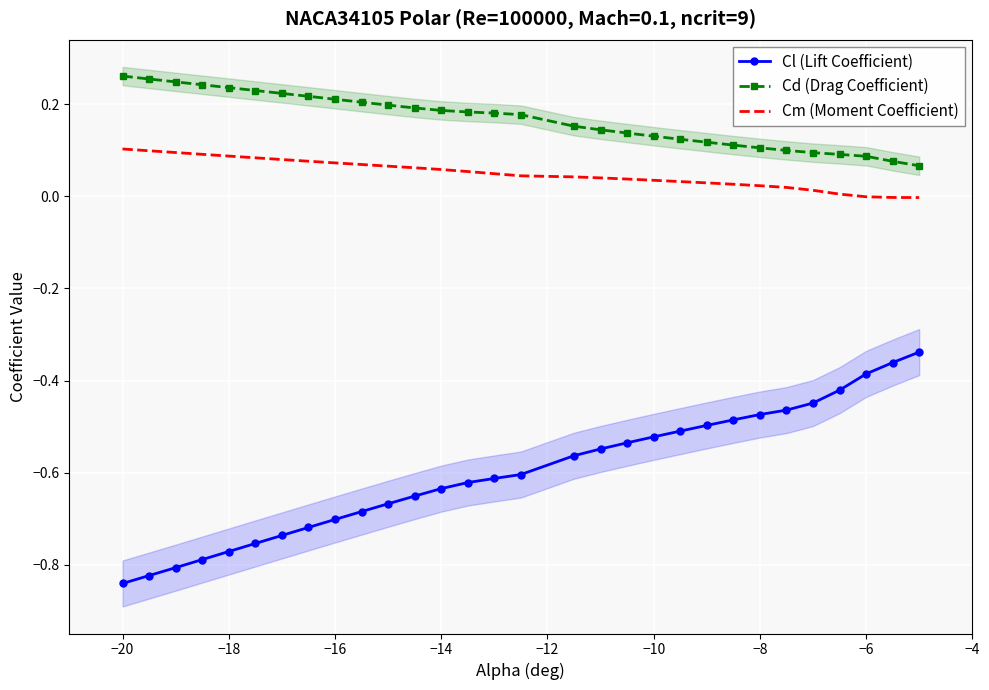

True or false: Cl (Lift Coefficient) and Cm (Moment Coefficient) intersect in this chart.

False